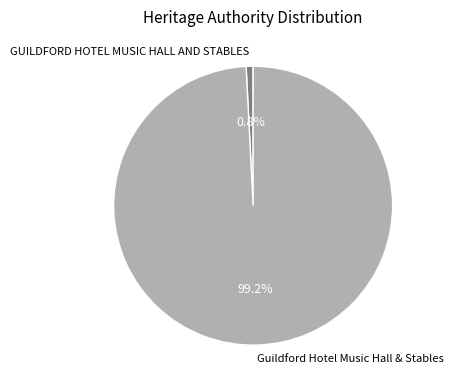

Which category has the biggest portion of the pie?

Guildford Hotel Music Hall & Stables